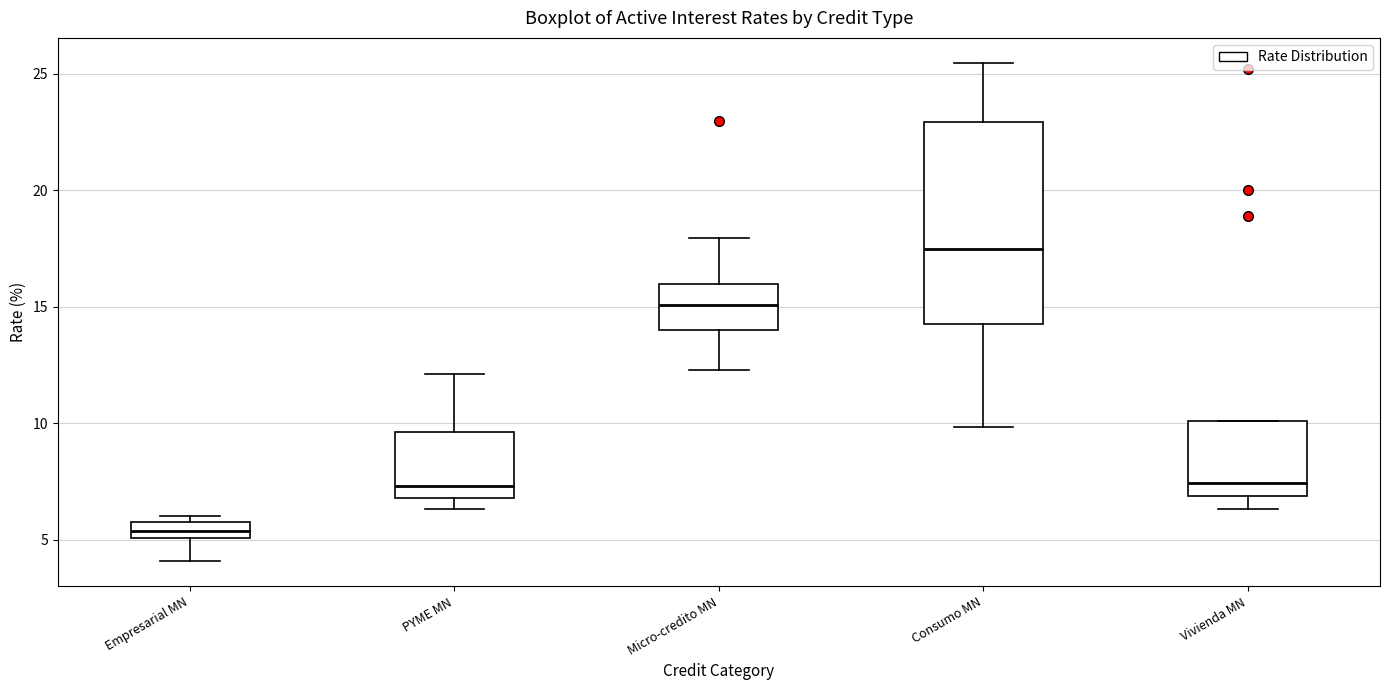

Where does the upper whisker of the box for Micro-credito MN end on the y-axis? The values are not printed on the chart, so give them approximately, as read against the axis.

18.0